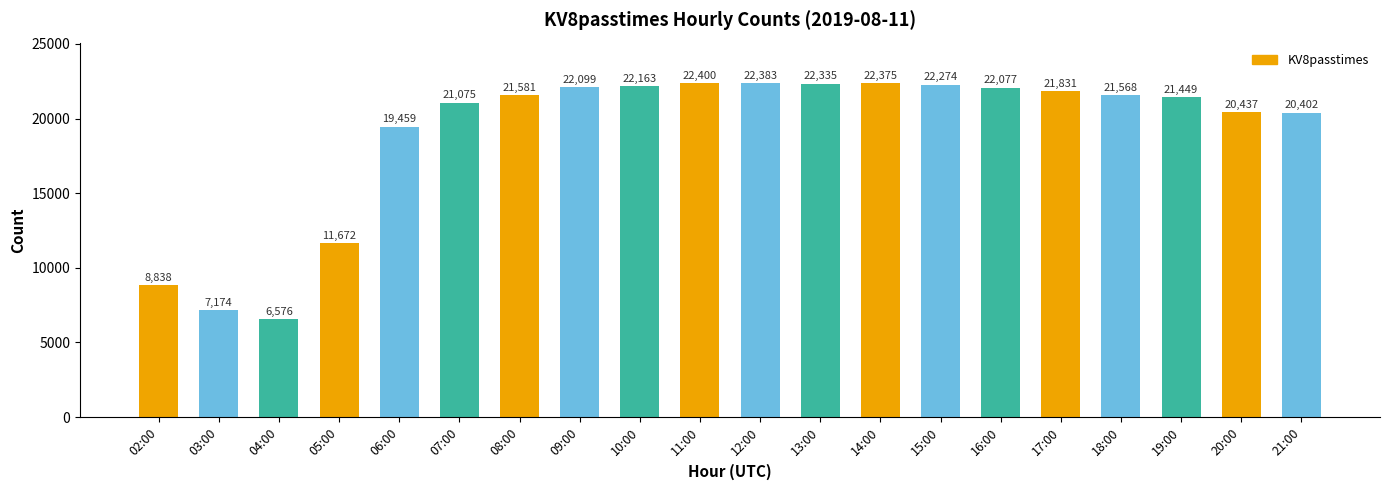

What is the label of the 7th bar from the right?

15:00